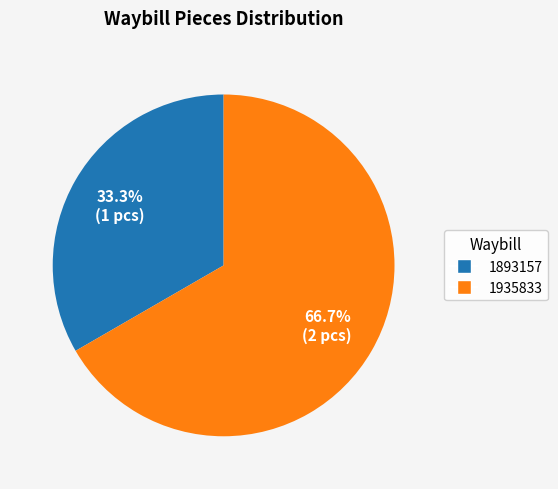

What is the largest slice in the pie chart?

1935833